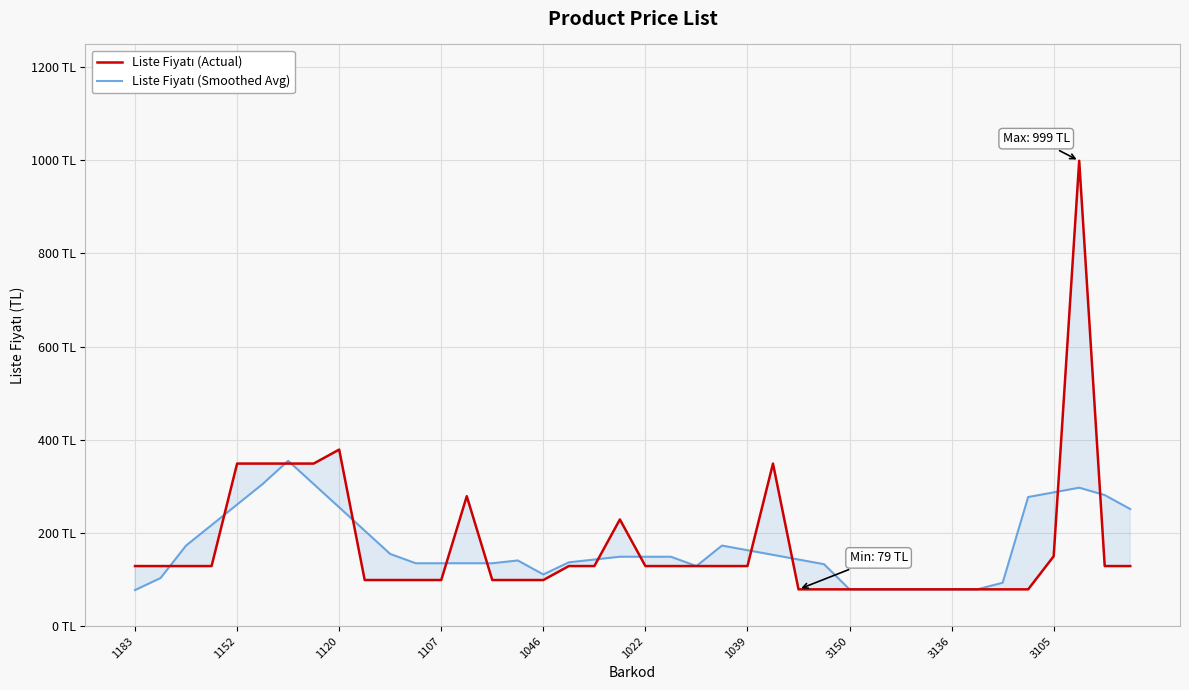

What is the difference between the maximum and minimum values in the Liste Fiyatı (Smoothed Avg) series?

277.6